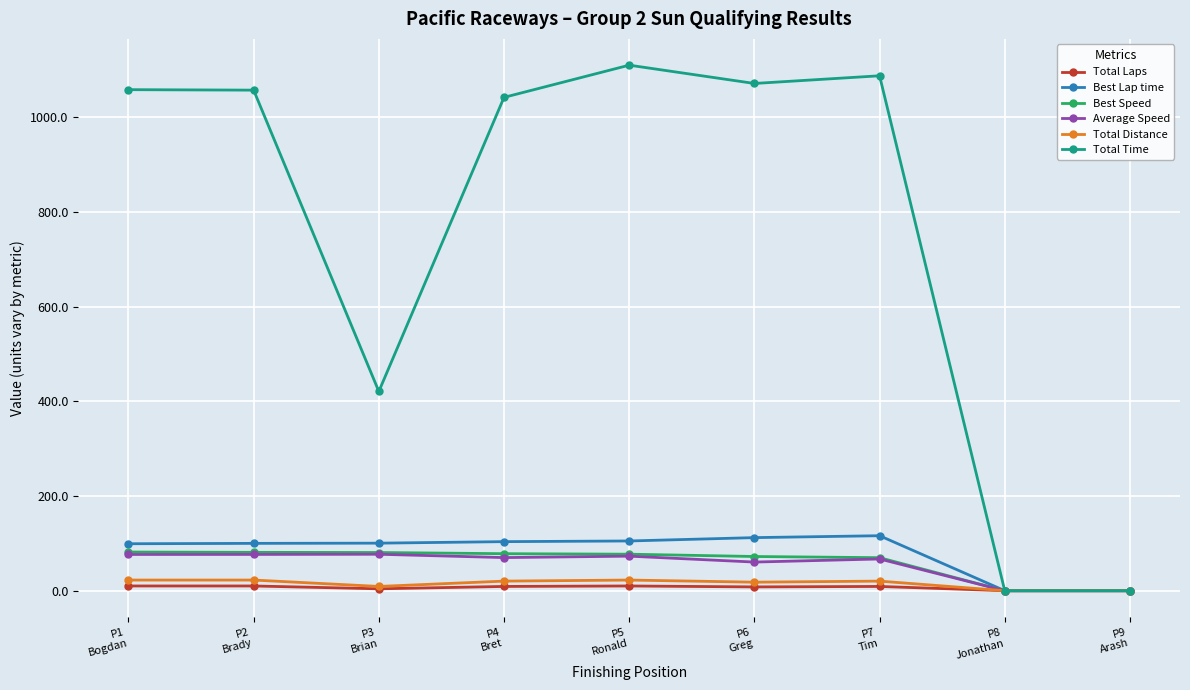

Which series has the widest spread of values?

Total Time